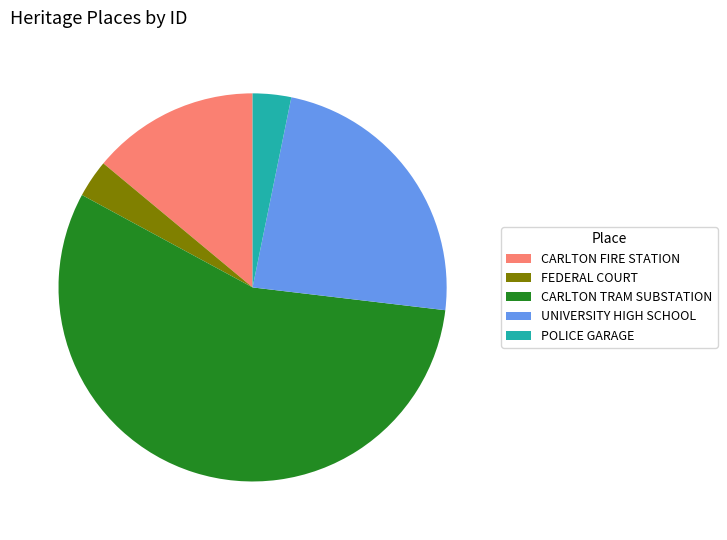

What is the largest slice in the pie chart?

CARLTON TRAM SUBSTATION